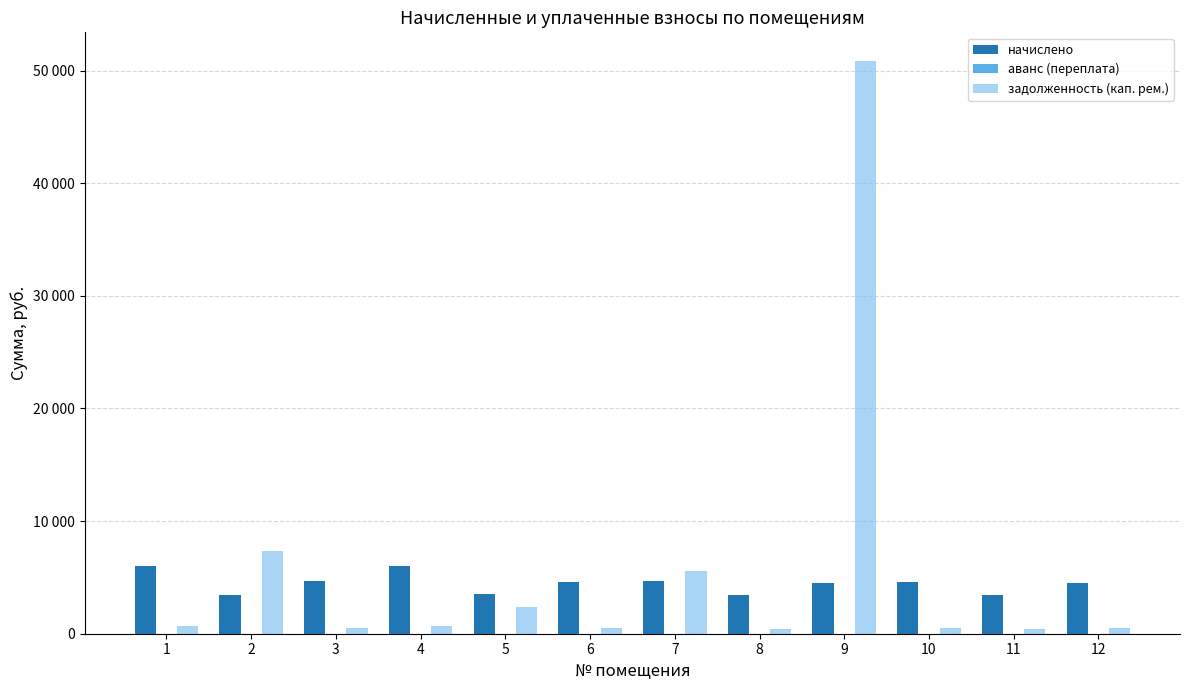

Reading left to right, extract all data points from this chart.

начислено: 5992.8	3481.2	4690.9	6039.0	3508.9	4590.2	4672.4	3416.6	4531.1	4617.0	3463.7	4533.9
аванс (переплата): 0.0	0.0	0.0	0.0	0.0	0.0	0.0	0.0	0.0	0.0	0.0	0.0
задолженность (кап. рем.): 665.9	7377.4	521.2	671.0	2339.3	510.0	5612.1	379.6	50856.2	513.0	384.9	503.8